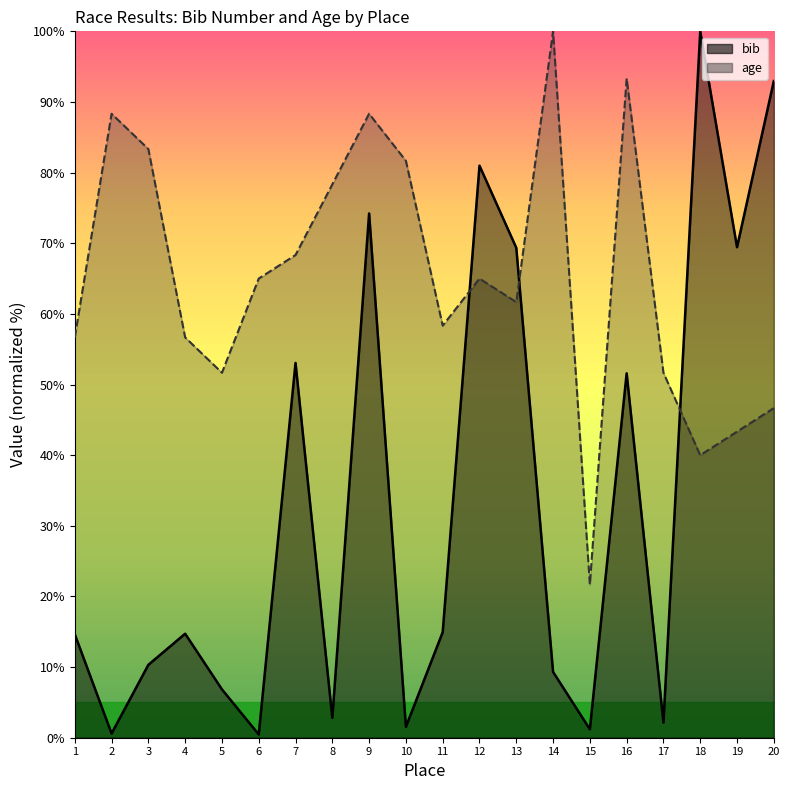

How many intersections are there between bib and age?

3